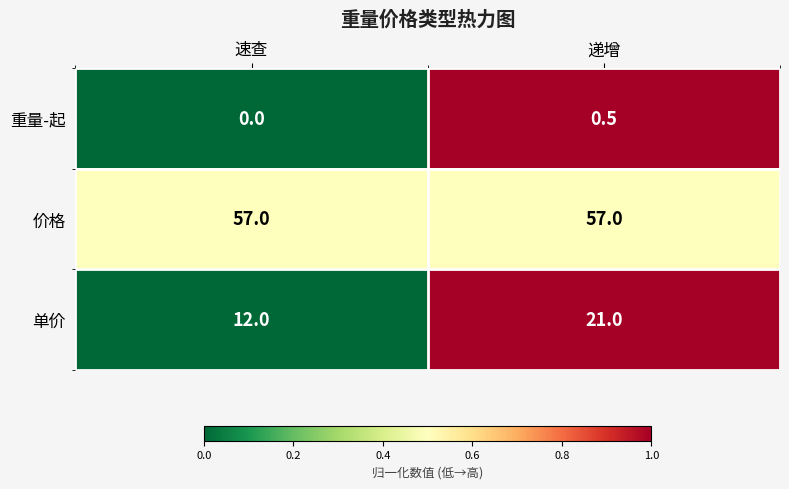

Which series changed the most between 速查 and 递增?

单价